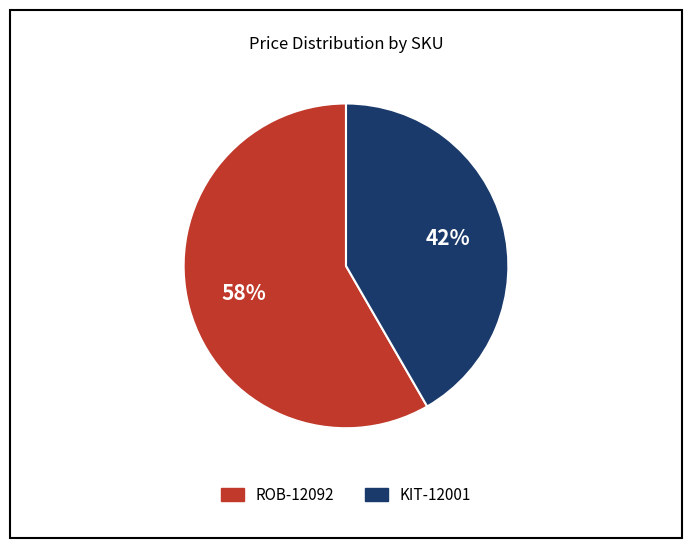

Between KIT-12001 and ROB-12092, which is larger?

ROB-12092